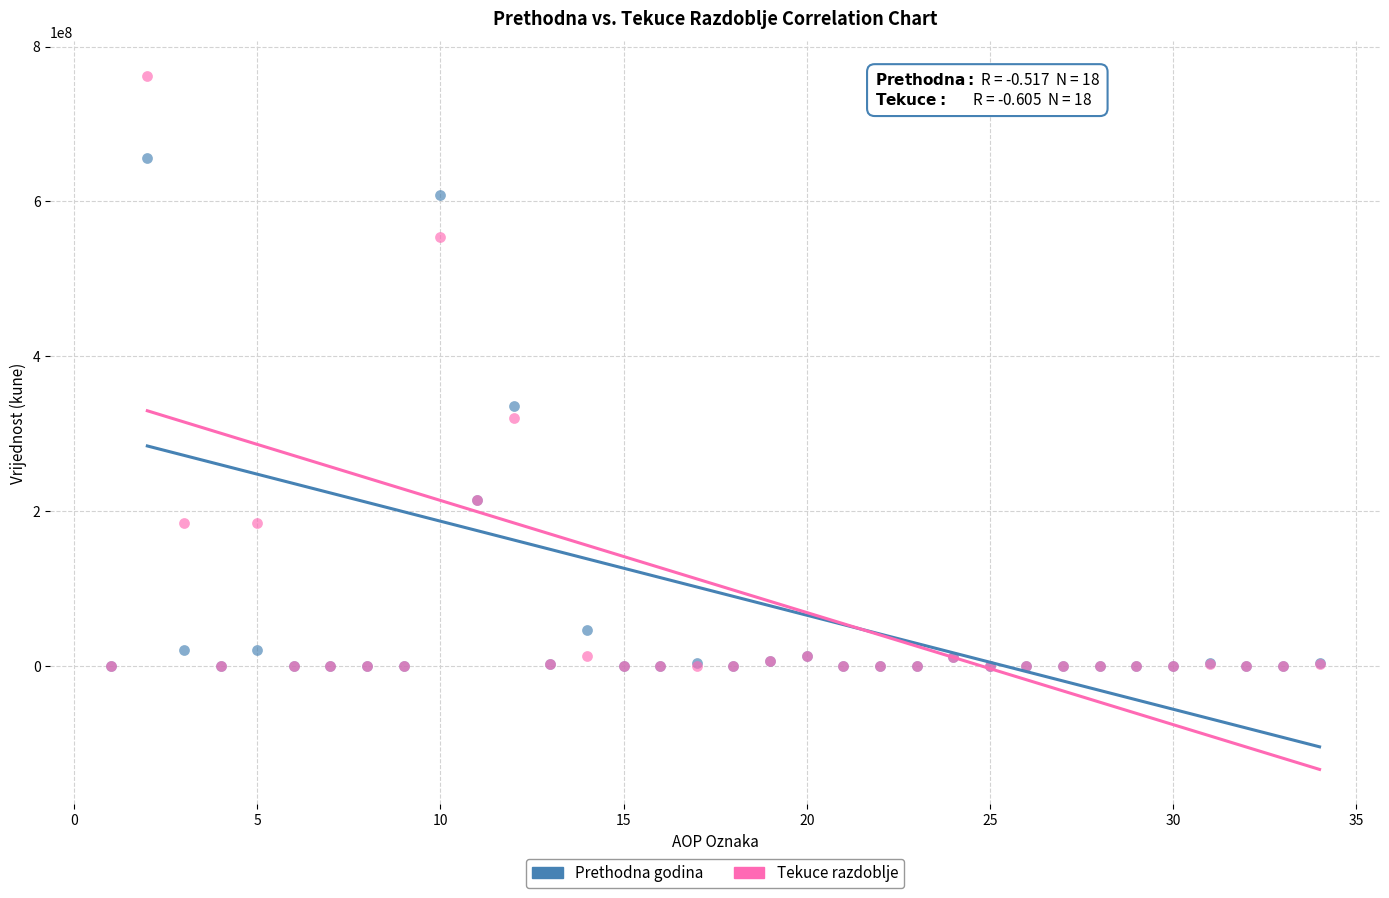

Across all series, what Y value is closest to 380971630?

335124291